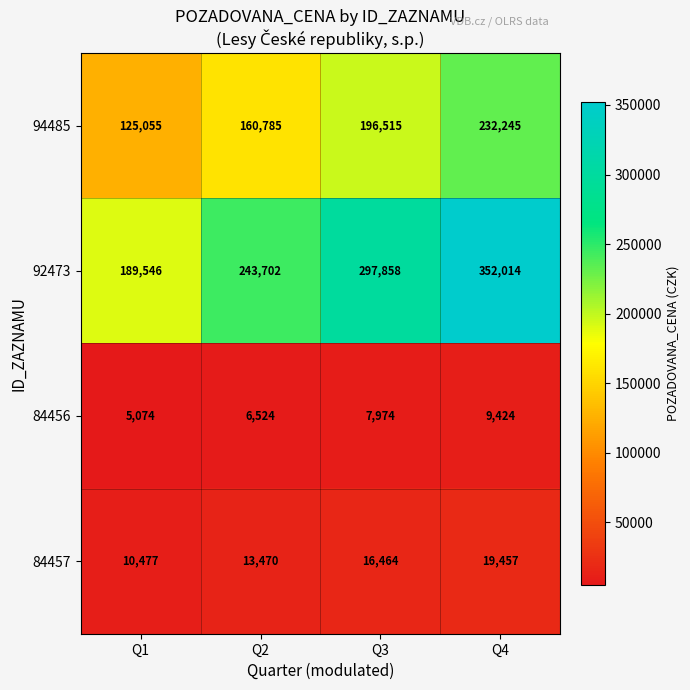

At Q4, list the series in order from largest to smallest.

92473, 94485, 84457, 84456